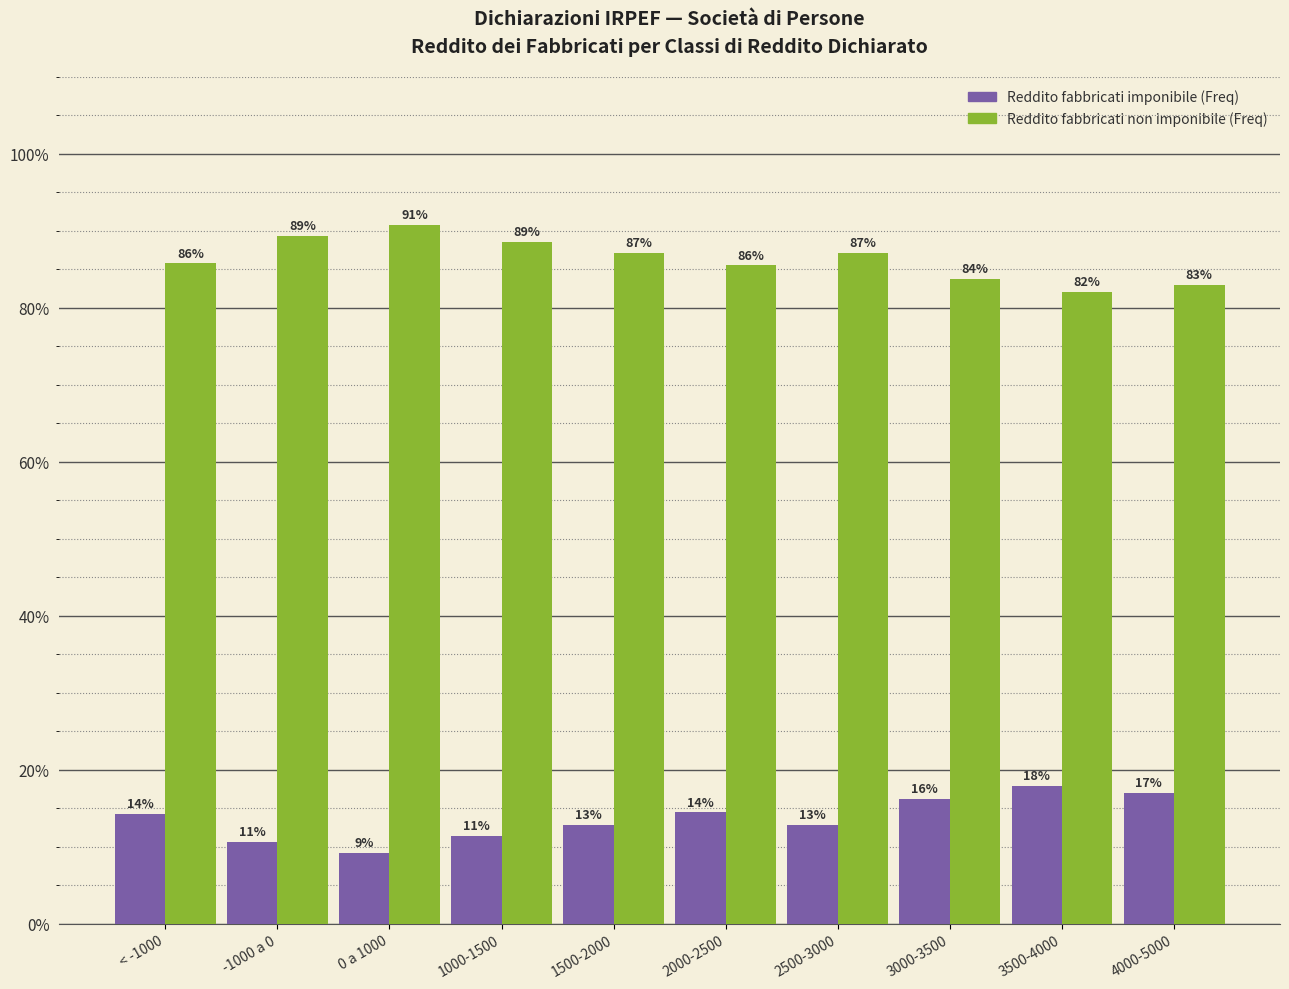

At 4000-5000, list the series in order from smallest to largest.

Reddito fabbricati imponibile (Freq), Reddito fabbricati non imponibile (Freq)